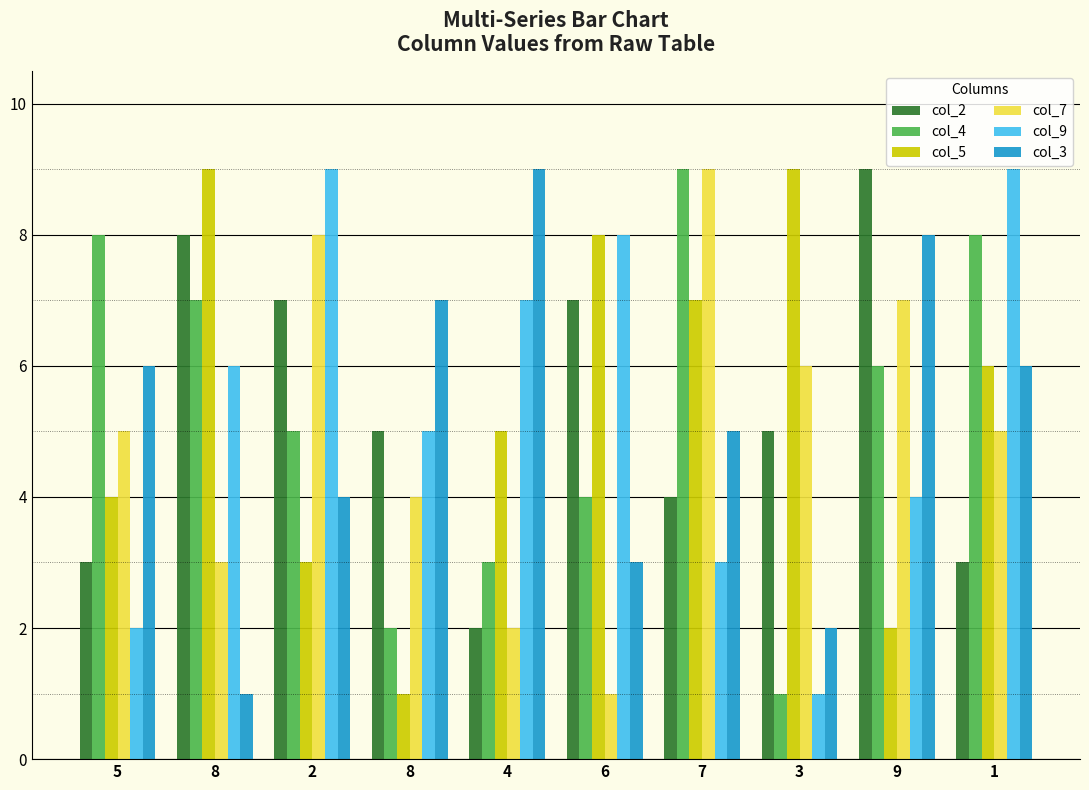

Which category has the lowest value across all series?

3